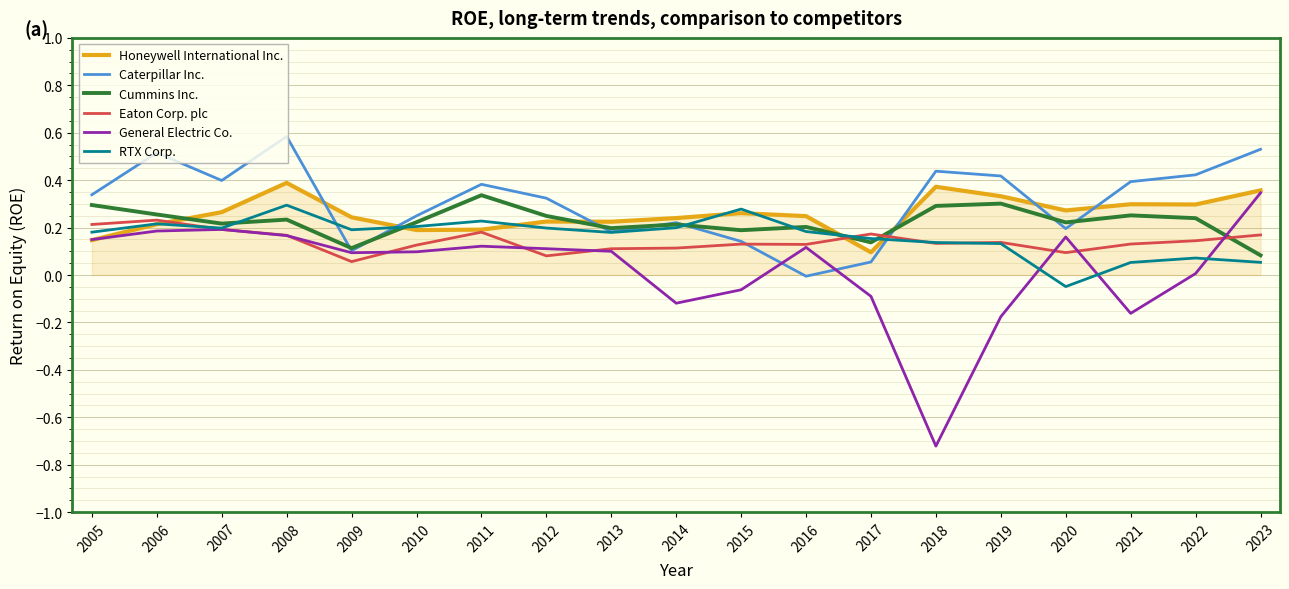

At which label does General Electric Co. reach its minimum?

2018